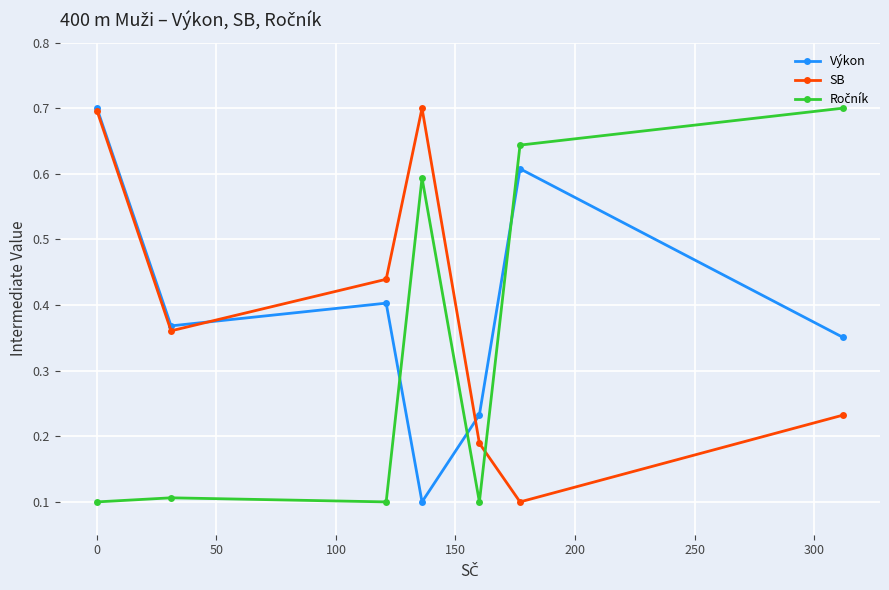

True or false: Výkon has more than 0 points higher than both neighbors.

True